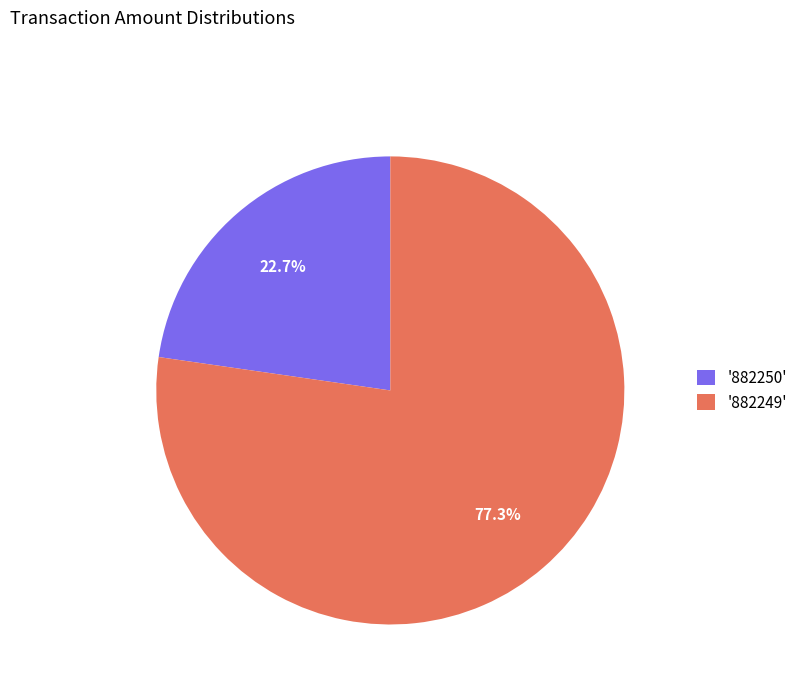

Is there a majority slice in this chart?

Yes